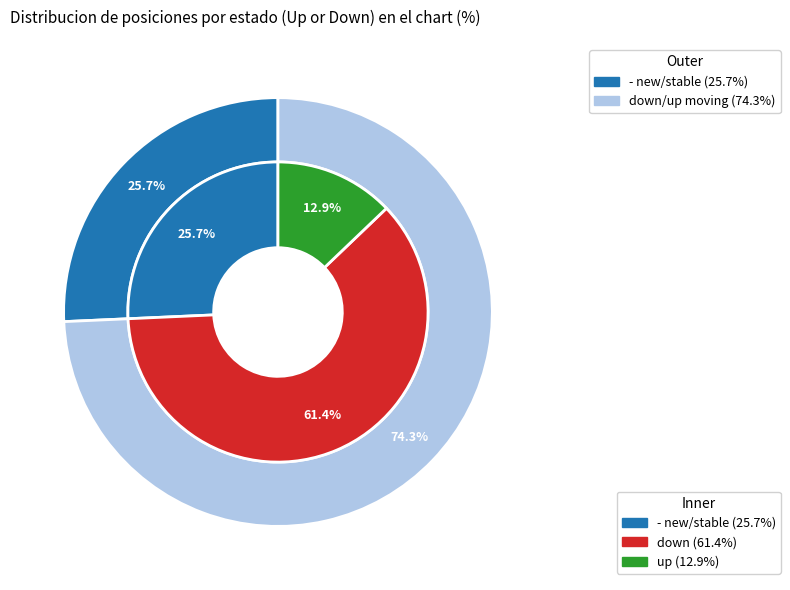

To the nearest percent, what percentage of the pie is up?

13%